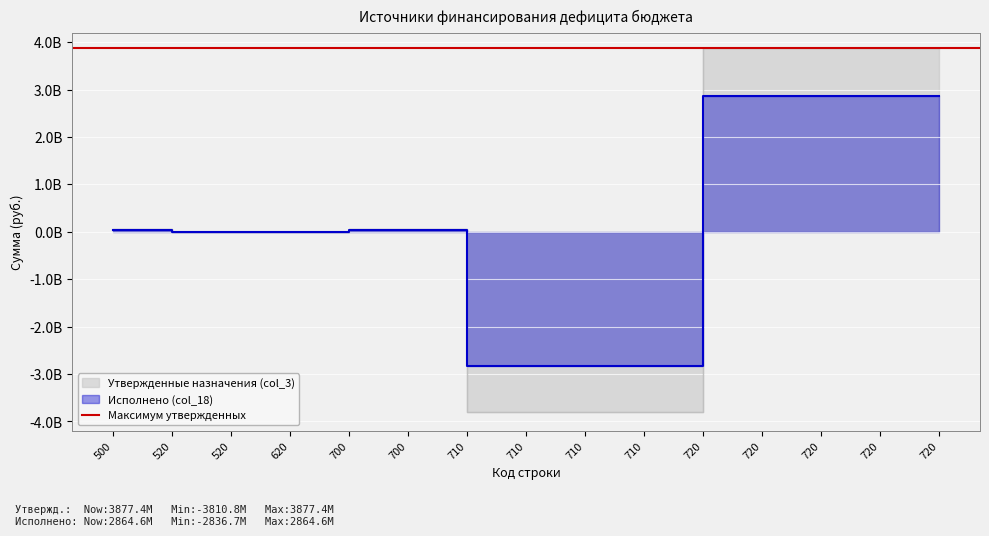

What is the total value across all series at 720?

6742021982.9